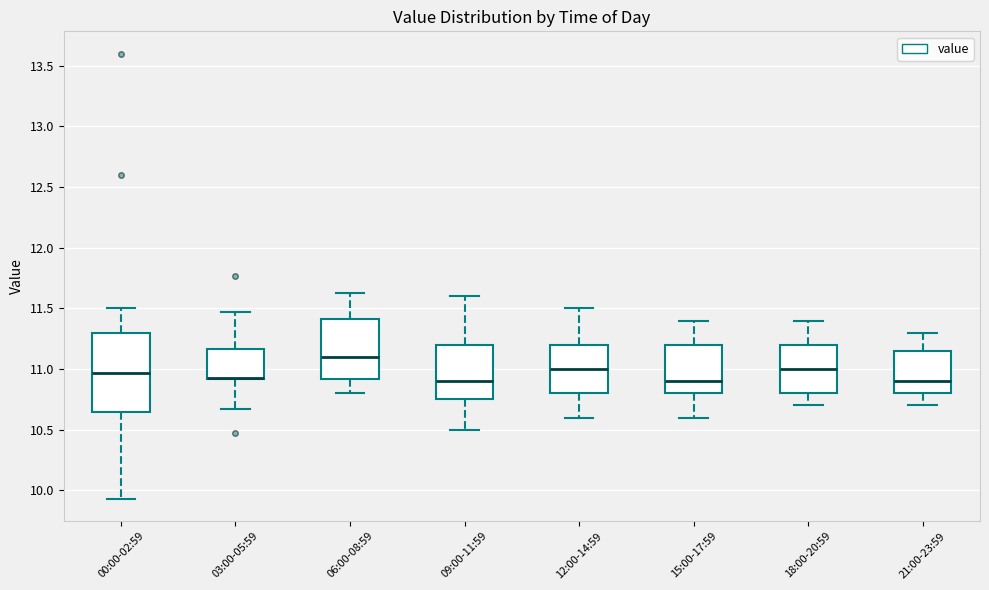

Reading left to right, read every box against the y-axis: the position of its median line, the range the box covers, and the ends of its whiskers. The values are not printed on the chart, so give them approximately, as read against the axis.

00:00-02:59: median 10.95, box 10.65 to 11.30, whiskers 9.95 to 11.50
03:00-05:59: median 10.95 (drawn on the box's lower edge), box 10.90 to 11.15, whiskers 10.65 to 11.45
06:00-08:59: median 11.10, box 10.90 to 11.40, whiskers 10.80 to 11.65
09:00-11:59: median 10.90, box 10.75 to 11.20, whiskers 10.50 to 11.60
12:00-14:59: median 11.00, box 10.80 to 11.20, whiskers 10.60 to 11.50
15:00-17:59: median 10.90, box 10.80 to 11.20, whiskers 10.60 to 11.40
18:00-20:59: median 11.00, box 10.80 to 11.20, whiskers 10.70 to 11.40
21:00-23:59: median 10.90, box 10.80 to 11.15, whiskers 10.70 to 11.30